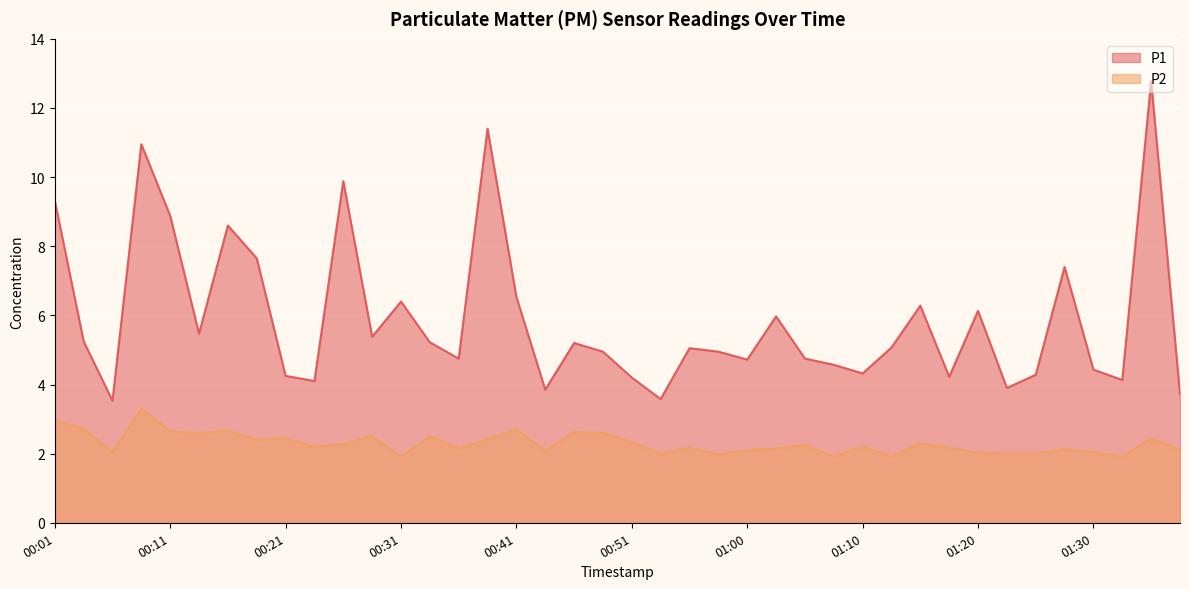

Where is P2 nearest to the value 2?

00:53